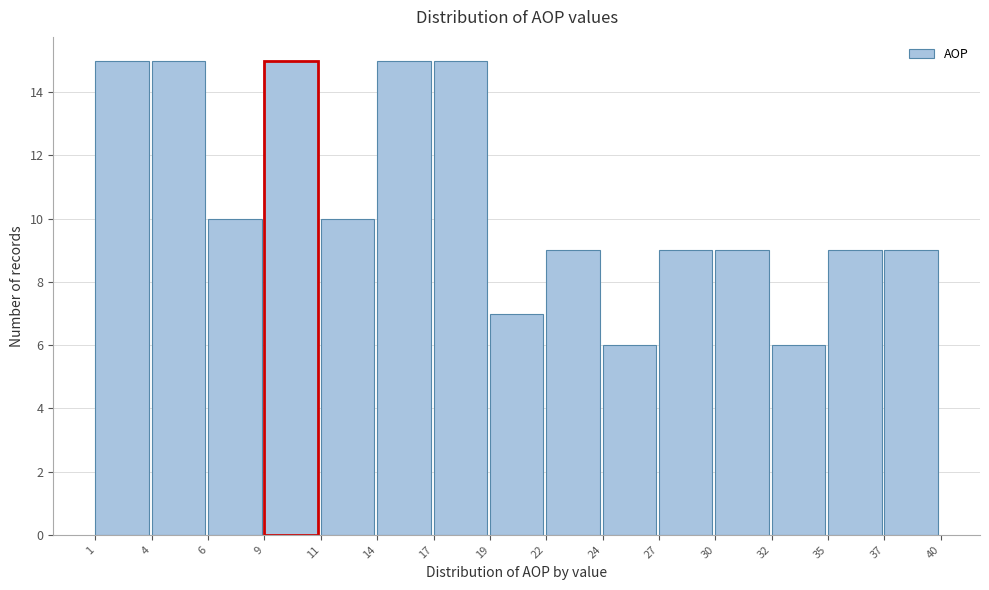

Reading left to right, list every bar in this chart as the range it spans on the x-axis followed by its height. The values are not printed on the chart, so give them approximately, as read against the axis.

1 to 4: 15
4 to 6: 15
6 to 9: 10
9 to 11: 15
11 to 14: 10
14 to 17: 15
17 to 19: 15
19 to 22: 7
22 to 24: 9
24 to 27: 6
27 to 30: 9
30 to 32: 9
32 to 35: 6
35 to 37: 9
37 to 40: 9